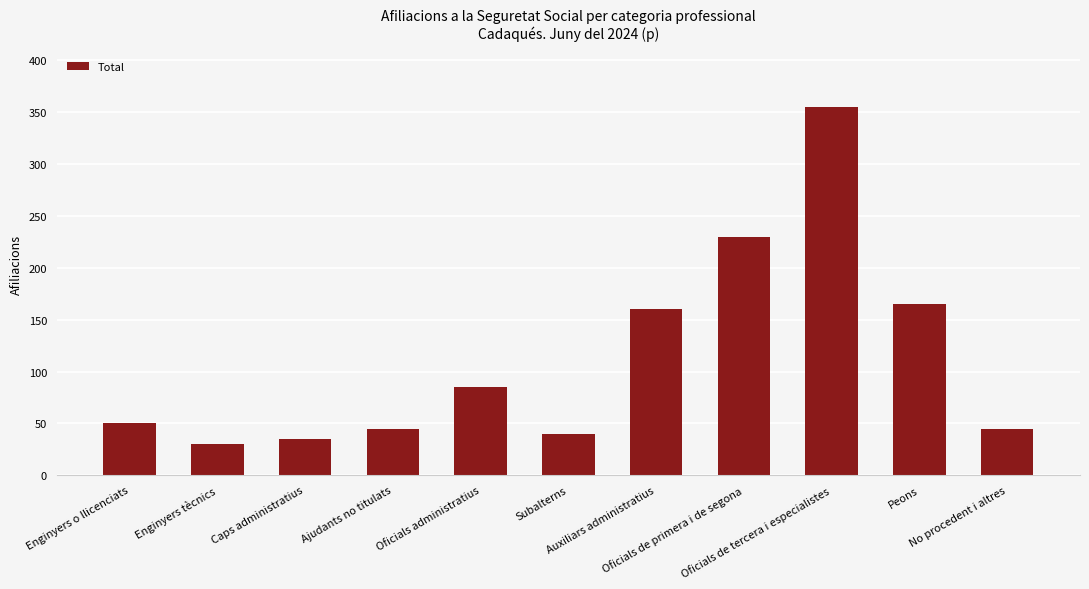

How many distinct data groups are displayed?

1